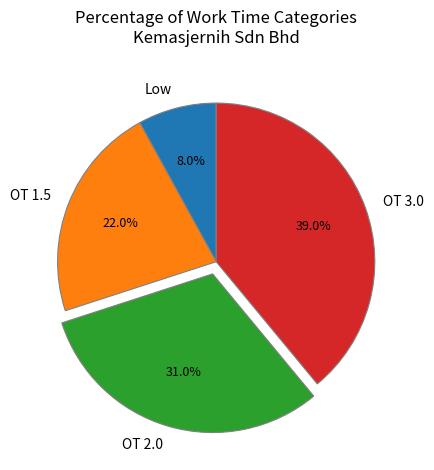

To the nearest percent, what portion does OT 1.5 represent?

22%